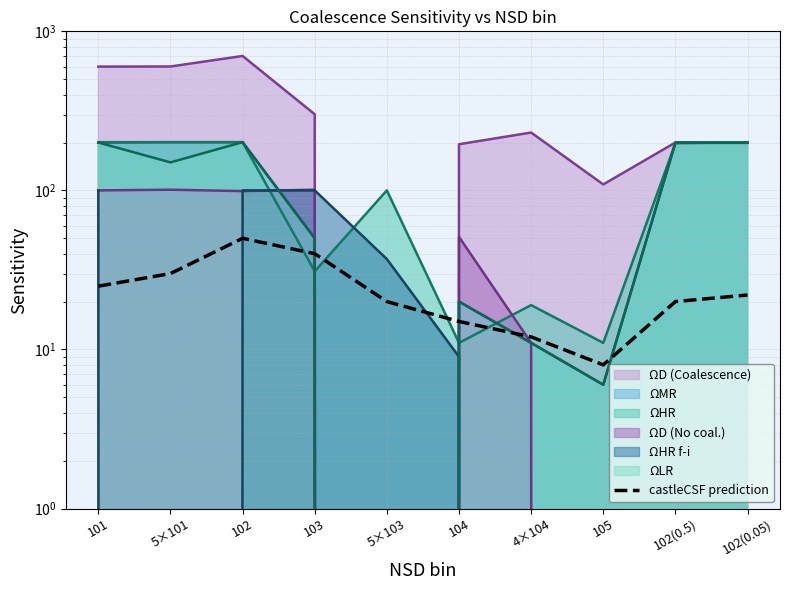

What is the label of the 5th point from the left?

5×103